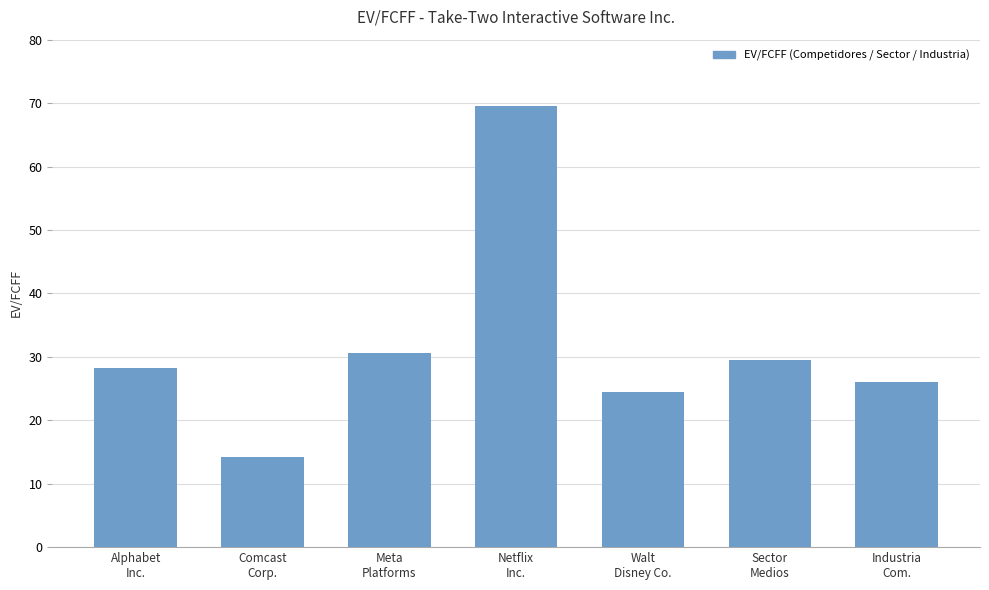

How many series are shown in this chart?

1